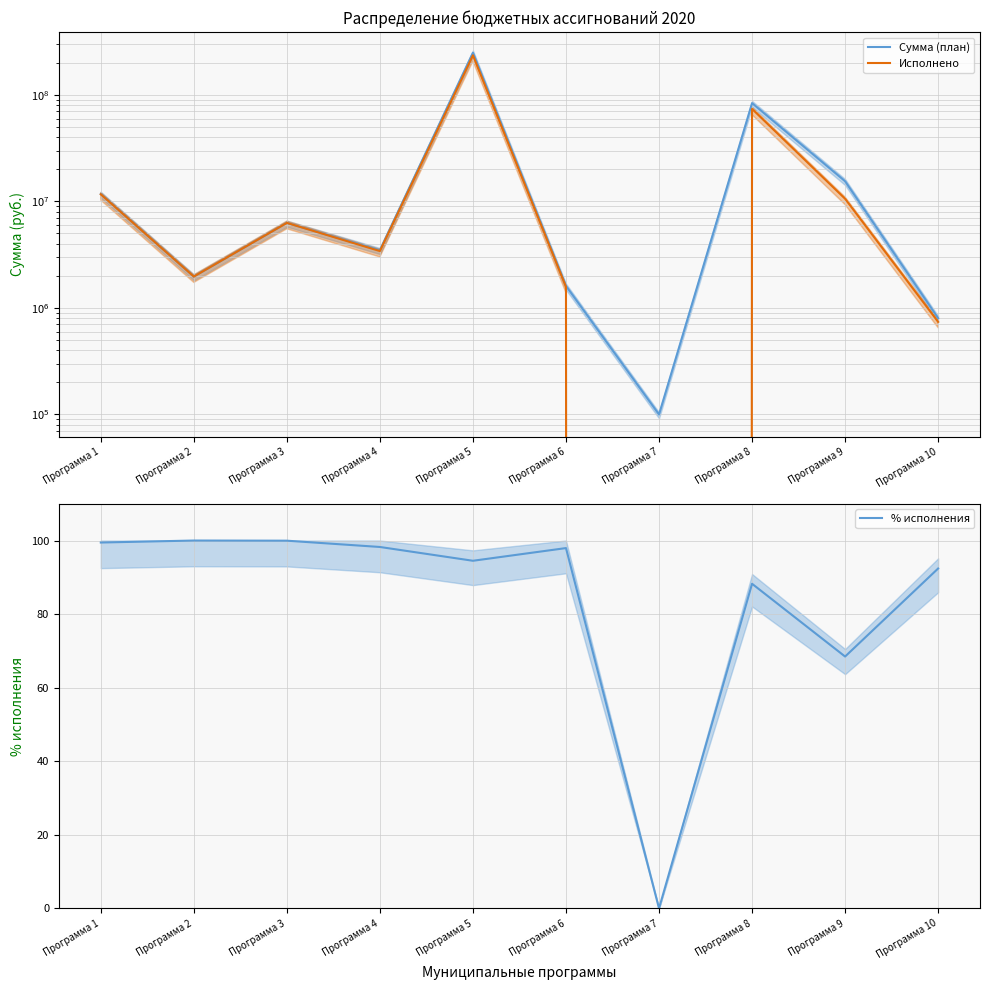

True or false: Исполнено has a value of 2803862.9 at Программа 6.

False